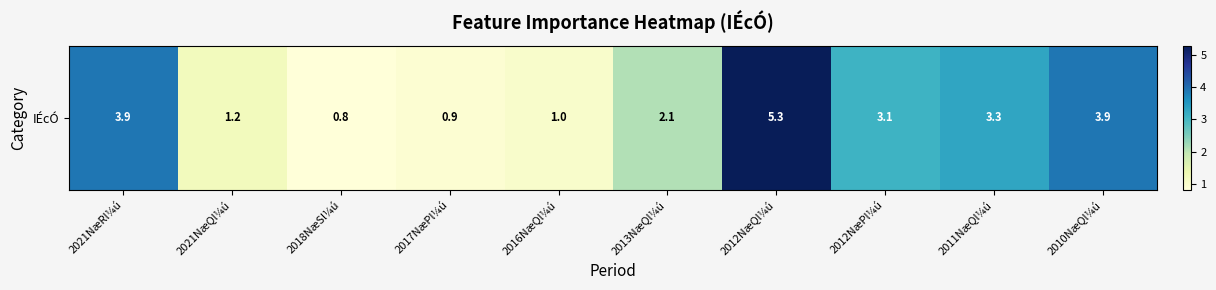

Which has a higher value, 2011NæQl¼ú or 2018NæSl¼ú?

2011NæQl¼ú